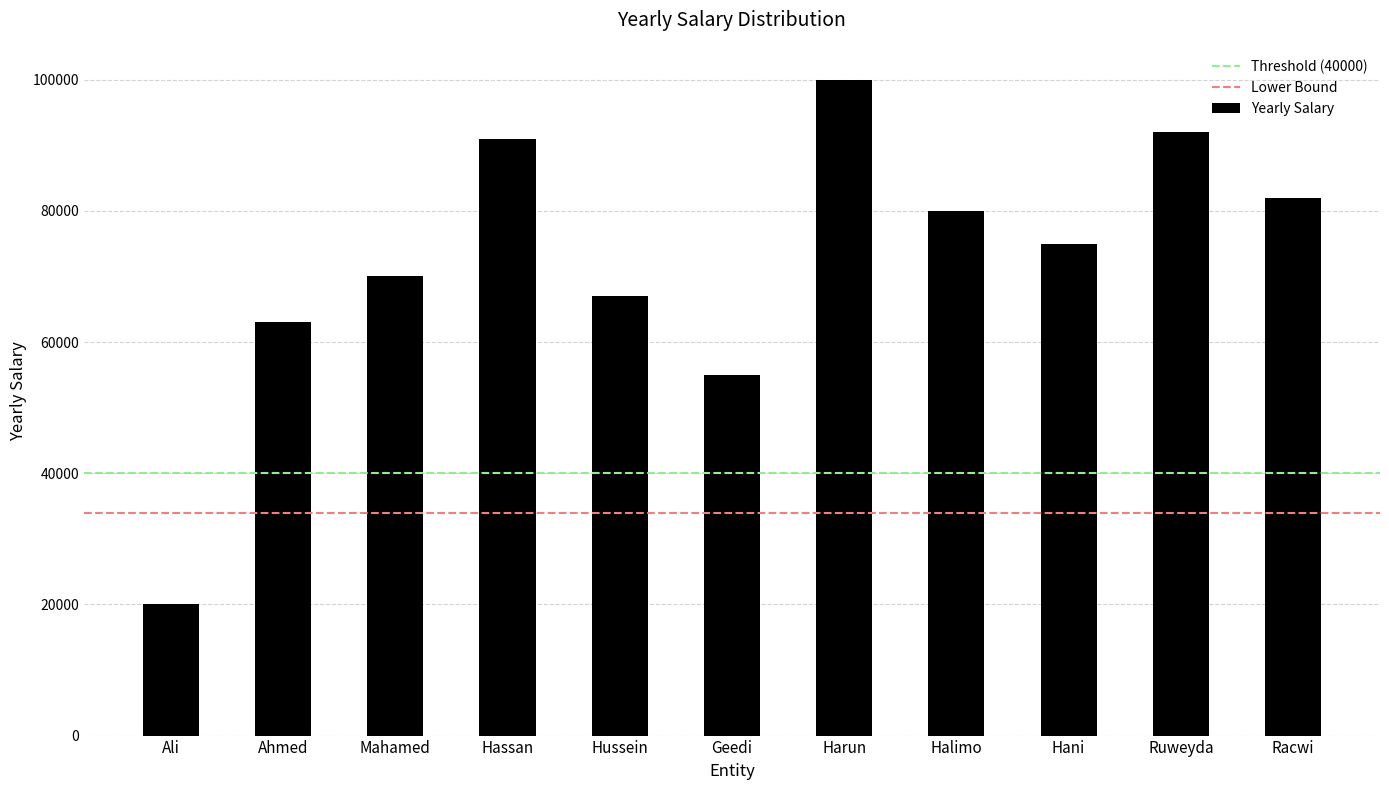

At which label is the value closest to 60000?

Ahmed